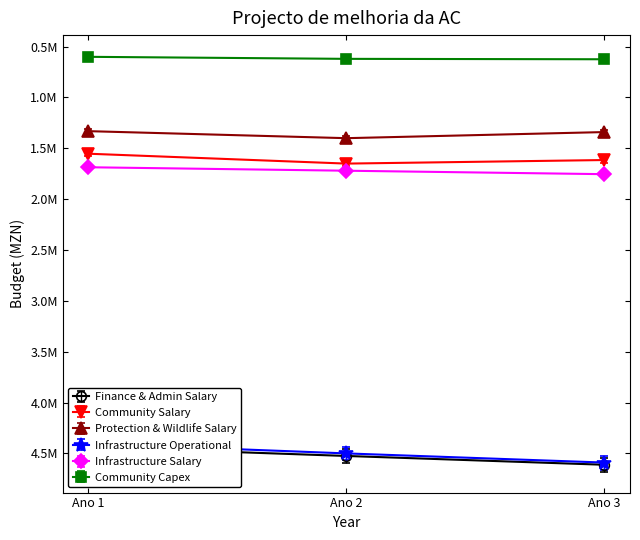

What is the value of the Community Capex point at the 2nd from the left?

620000.0